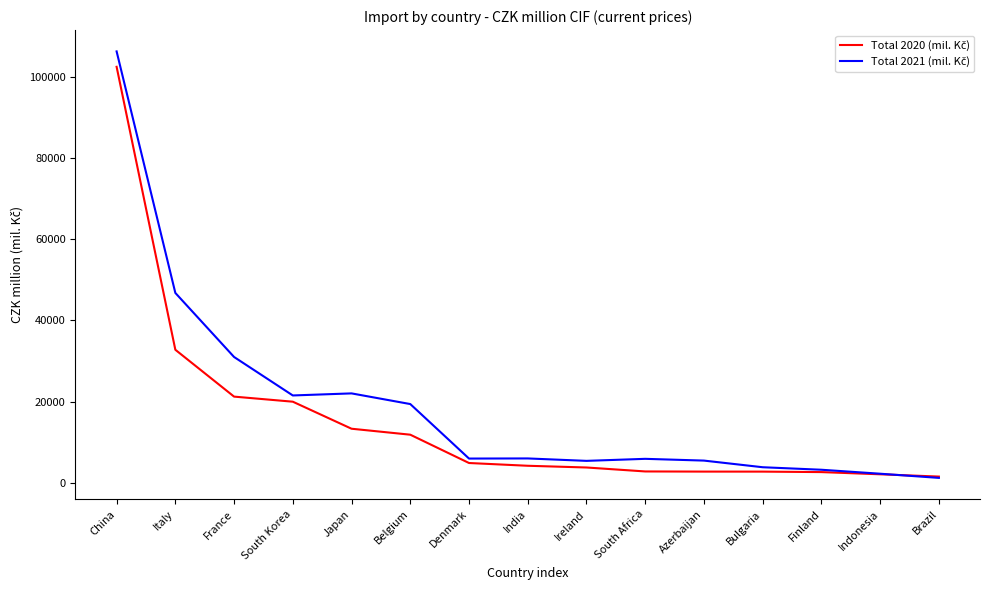

At which category is the sum across all series the highest?

China